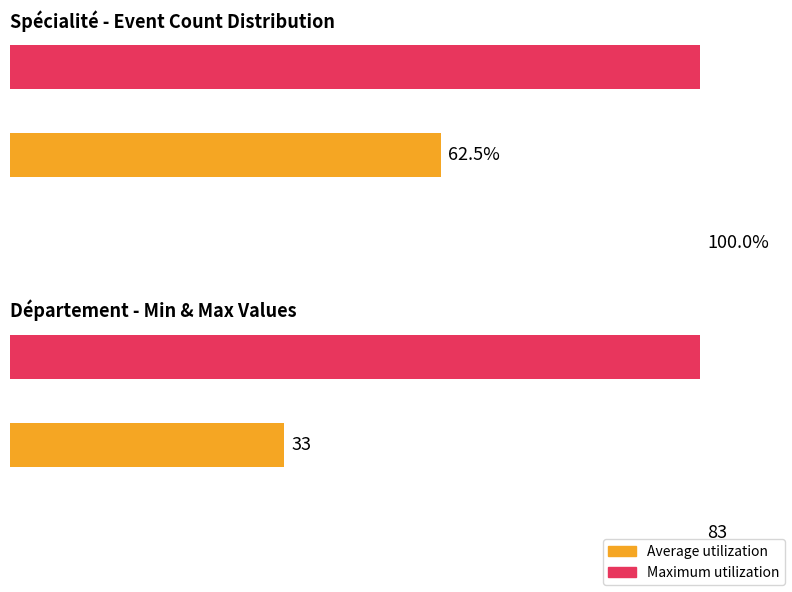

Which series has the largest total across all categories?

Maximum utilization